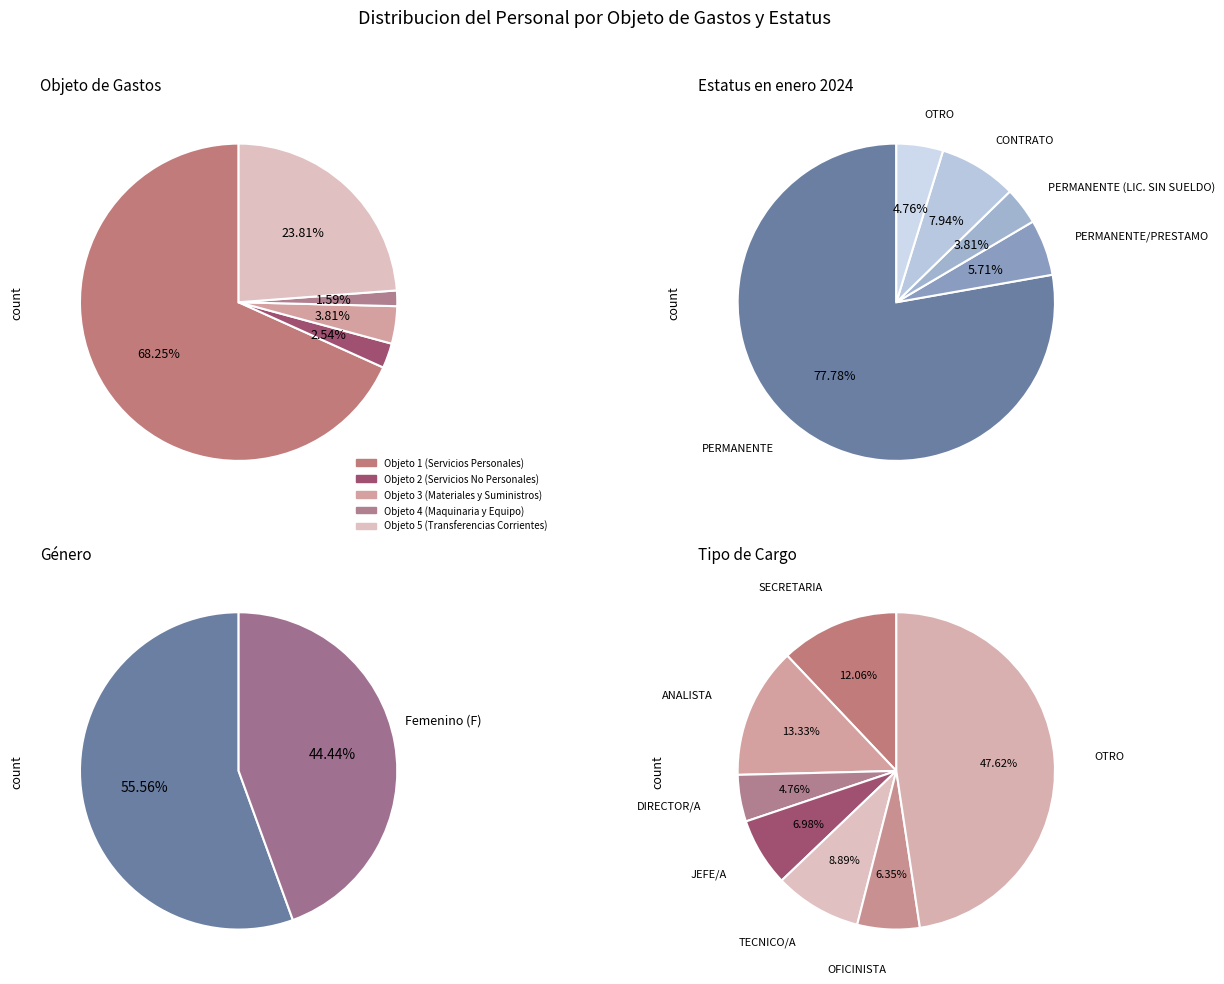

What is the ratio of the value at Objeto de Gastos 3 to the value at Objeto de Gastos 5?

0.2